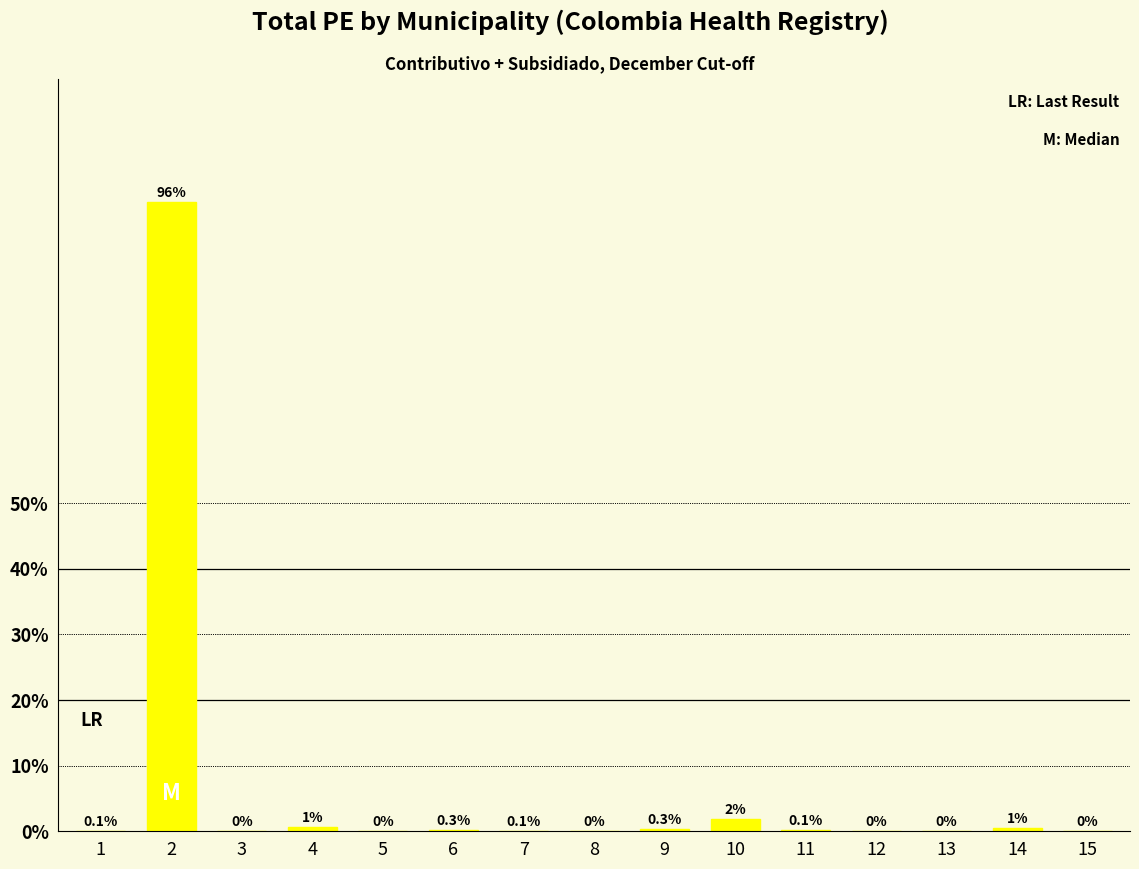

Rank the categories by value from lowest to highest.

8, 13, 15, 5, 12, 3, 7, 1, 11, 6, 9, 14, 4, 10, 2